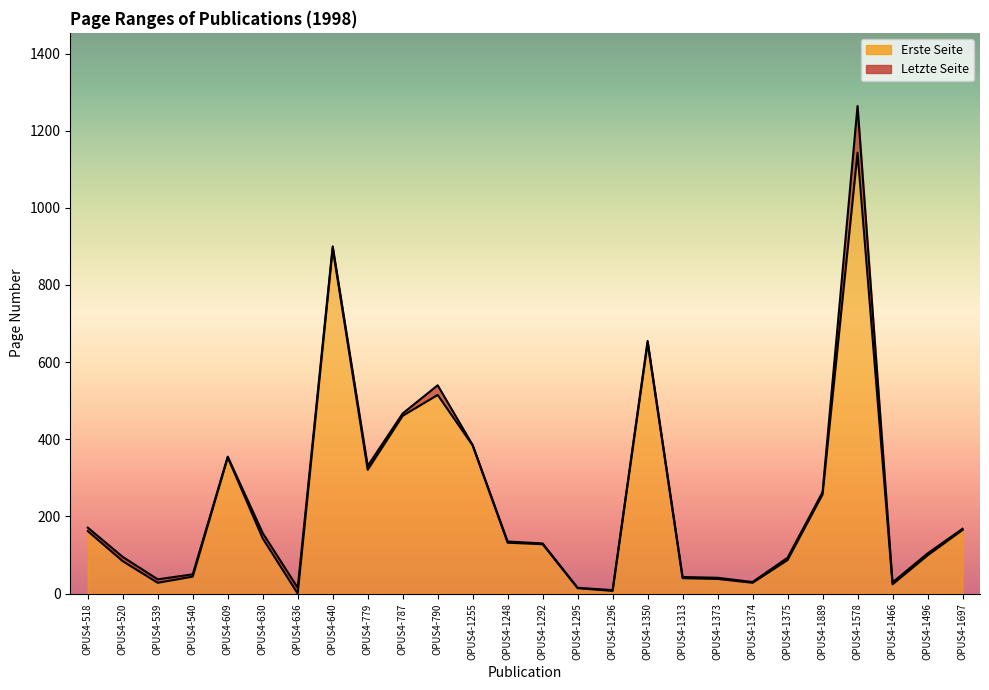

Is the value of Erste Seite at OPUS4-779 greater than the value of Letzte Seite at OPUS4-1373?

Yes